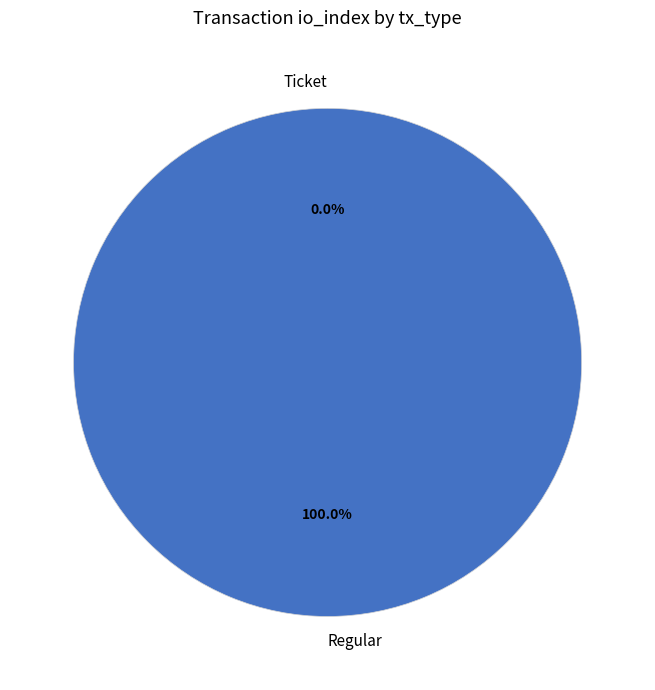

What is the largest slice in the pie chart?

Regular